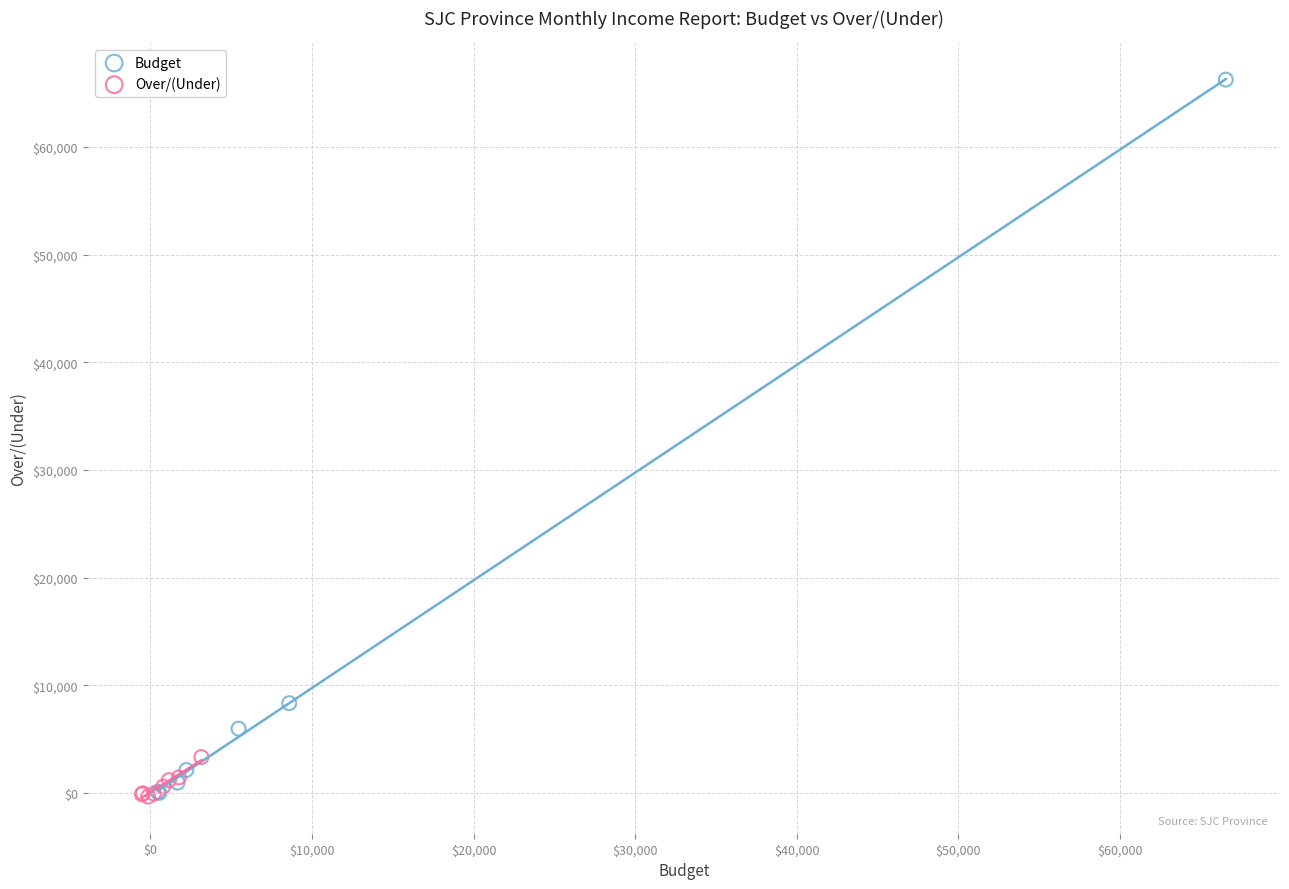

Which series contains the highest Y value?

Budget